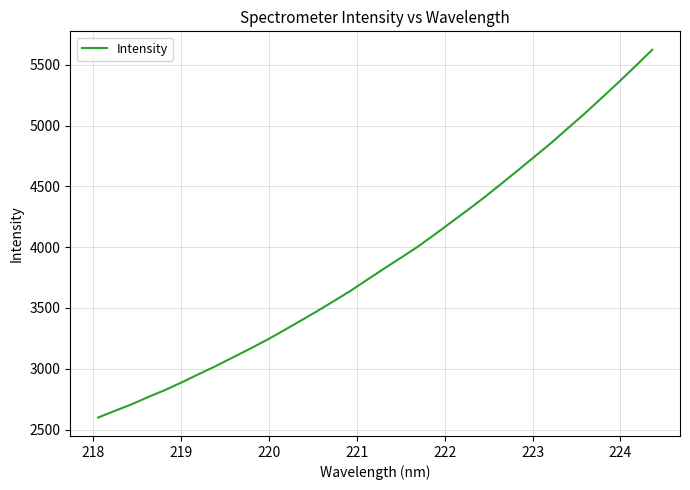

What is the difference between the maximum and minimum values?

3025.7